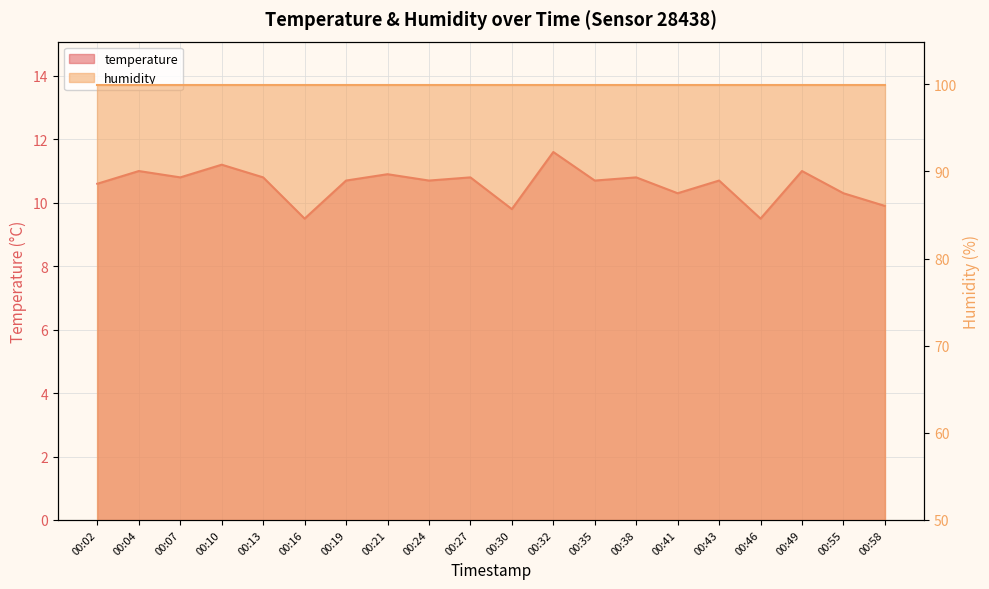

Where is the data nearest to the value 10?

00:58